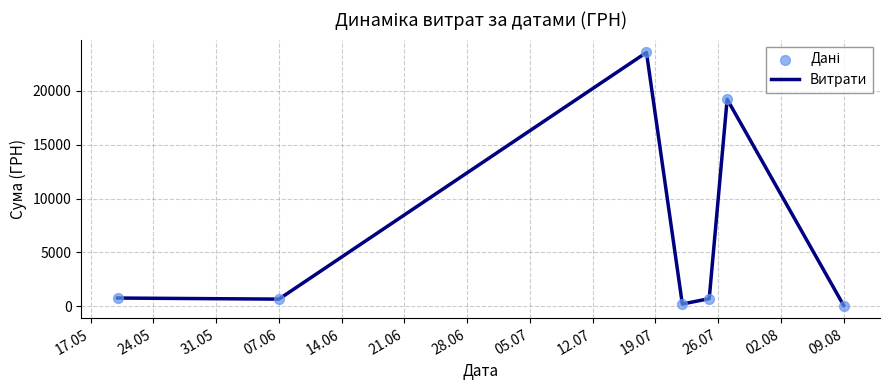

What is the average value?

6459.4